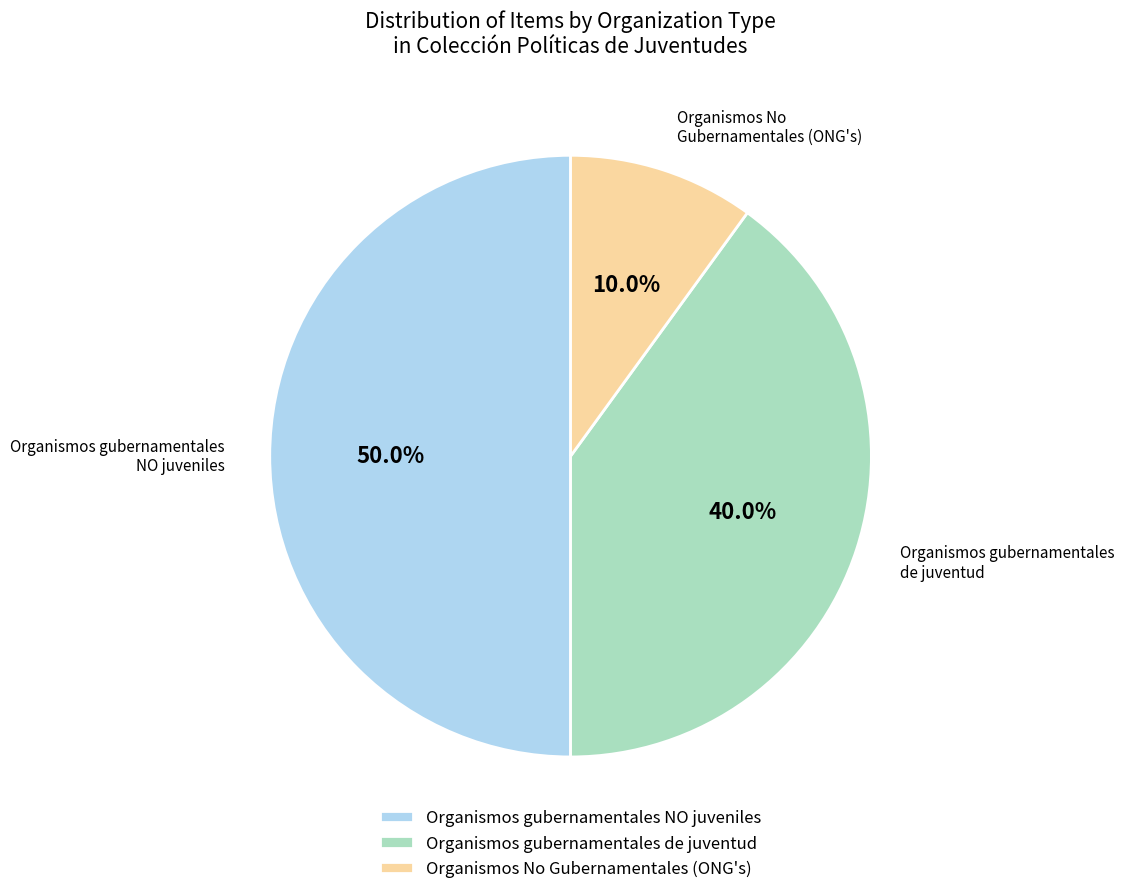

Rank the categories by value from lowest to highest.

Organismos No Gubernamentales (ONG's), Organismos gubernamentales de juventud, Organismos gubernamentales NO juveniles